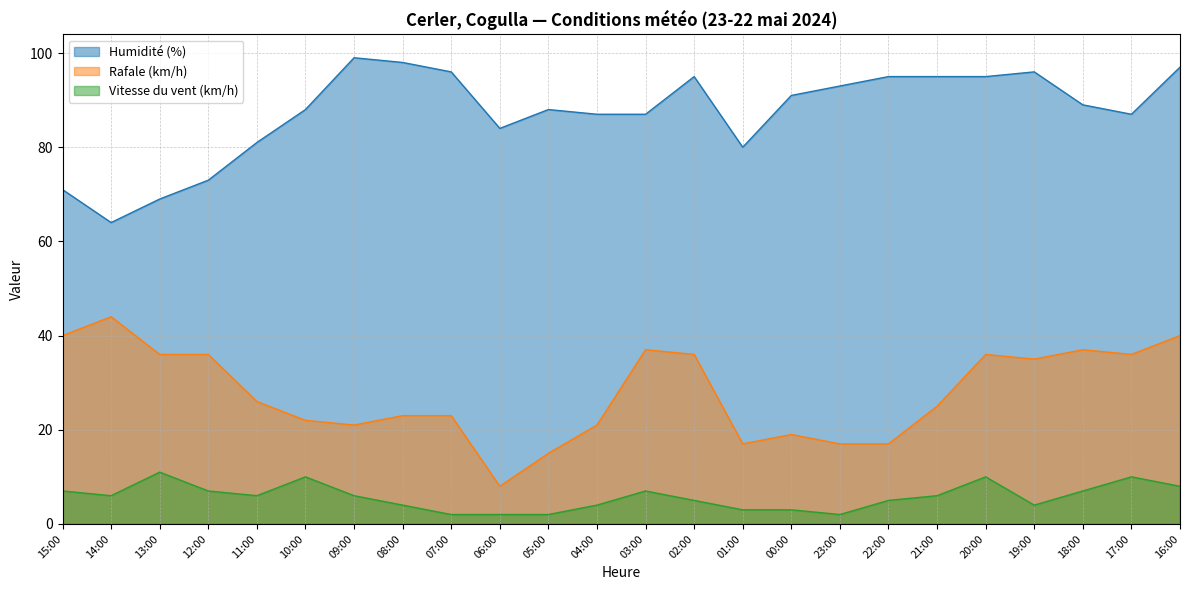

Which label corresponds to the largest value in the chart?

09:00